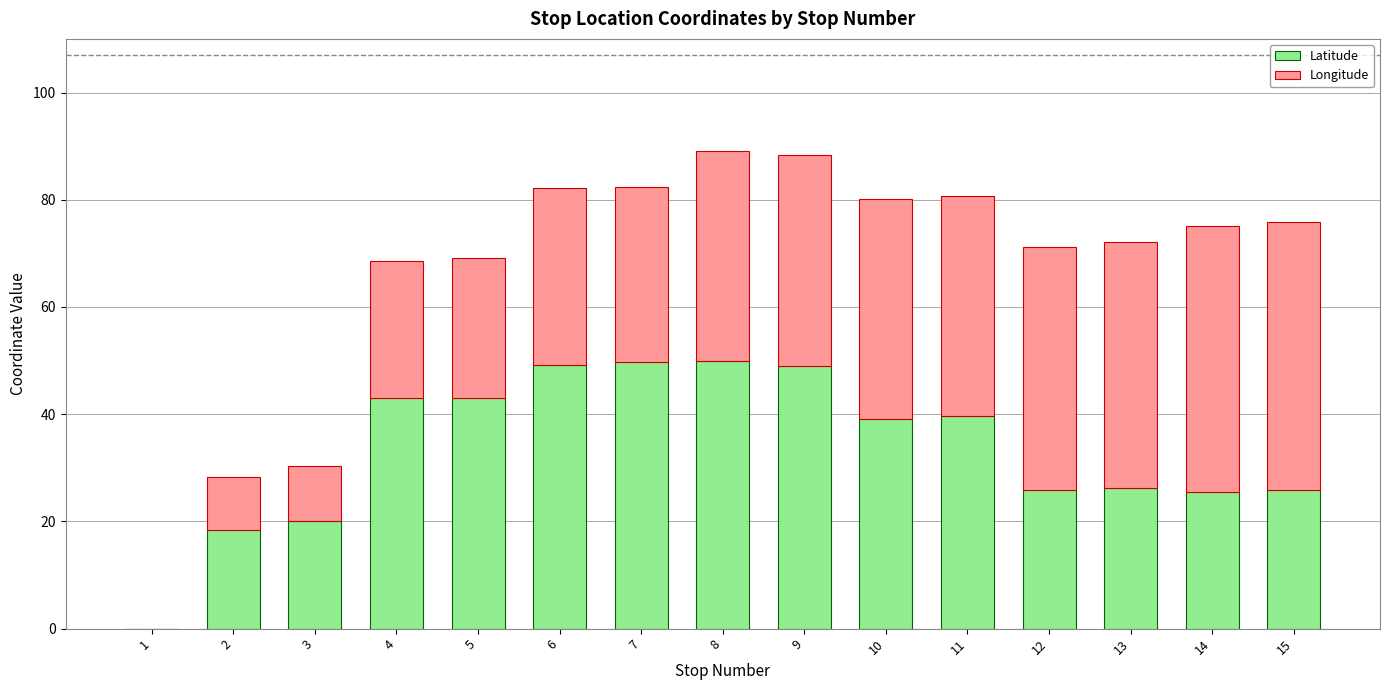

What is the highest value of the Latitude series?

50.0